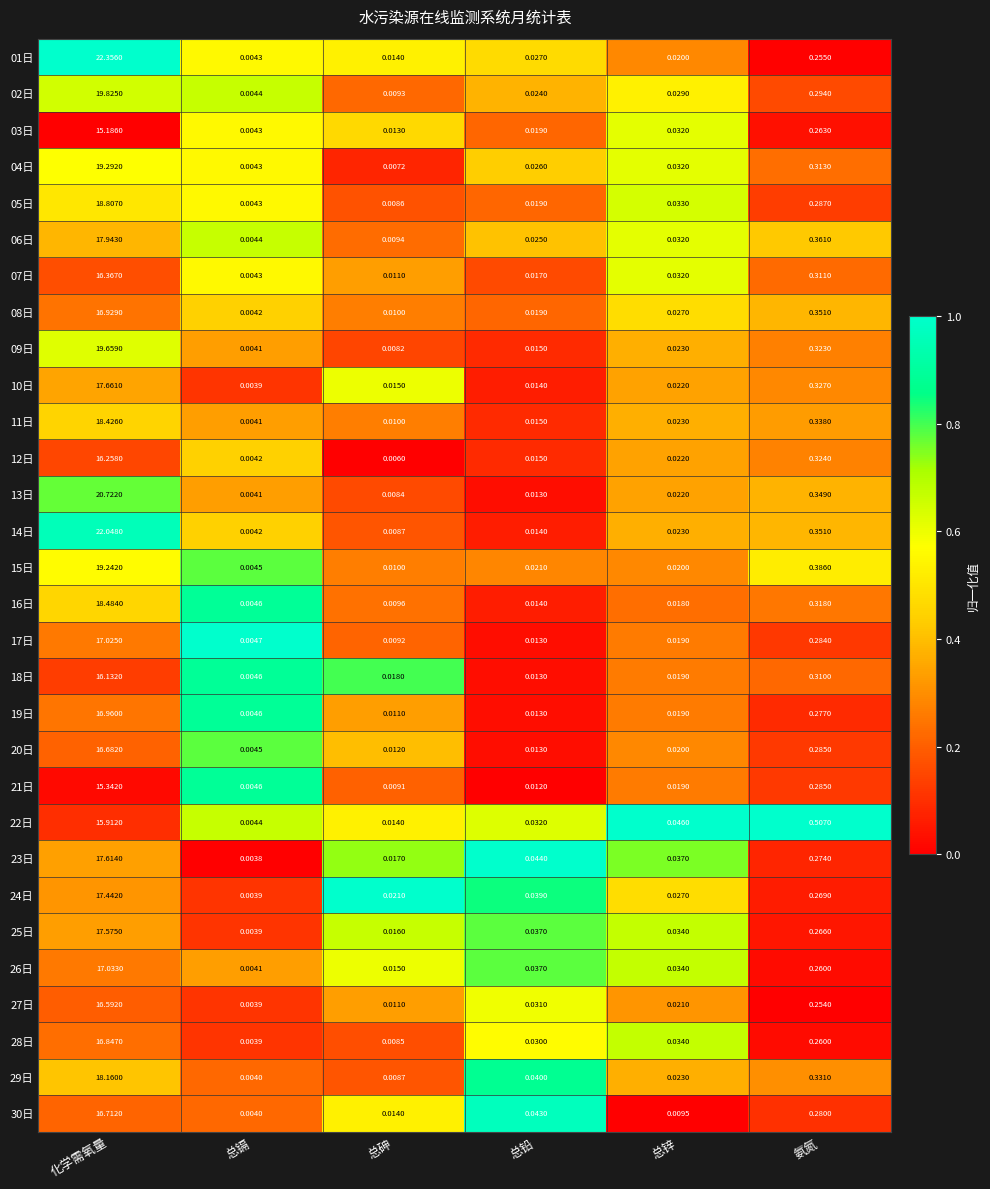

Is the value of 30日 at 总砷 greater than the value of 19日 at 总铅?

Yes